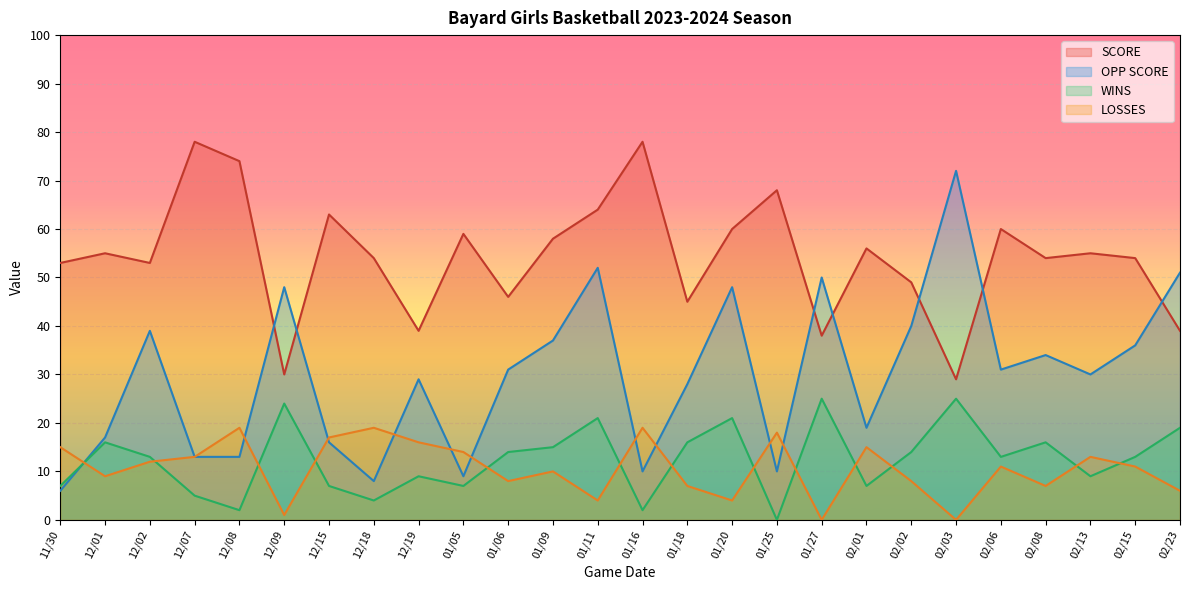

Where is OPP SCORE nearest to the value 39?

12/02